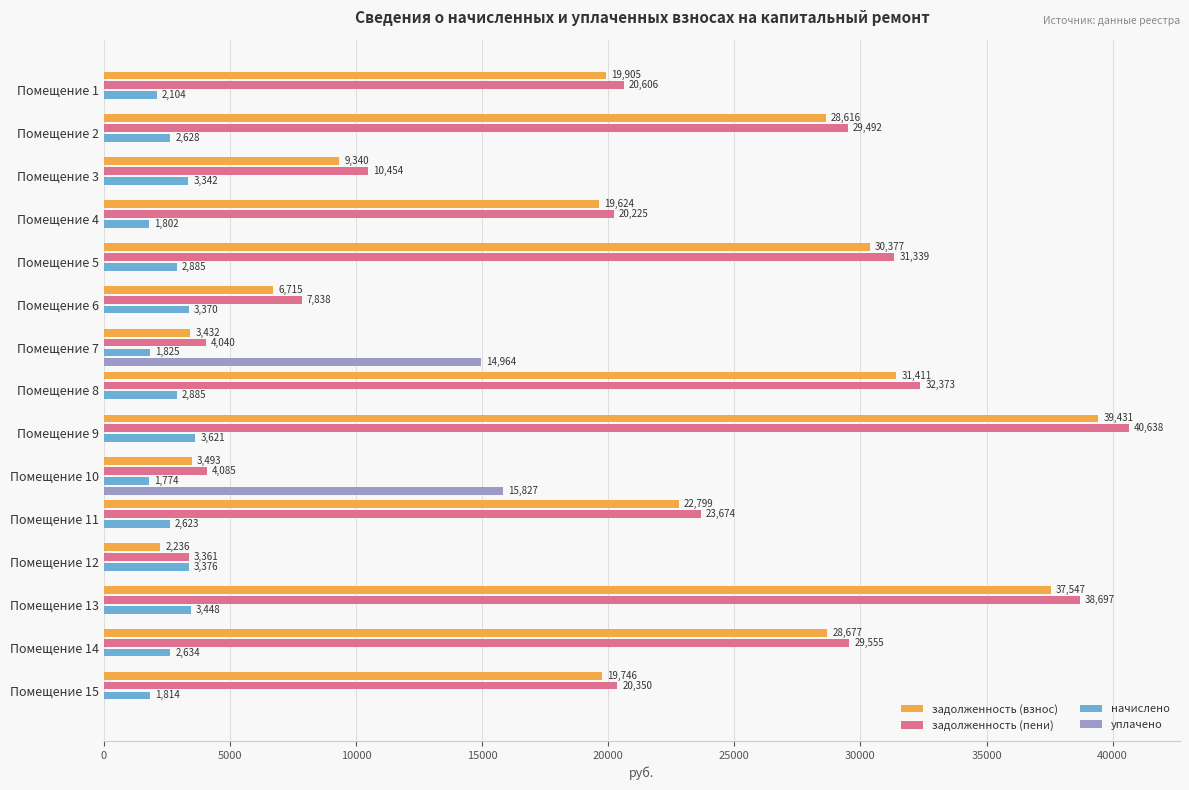

Which category has the highest value in the уплачено series?

Помещение 10